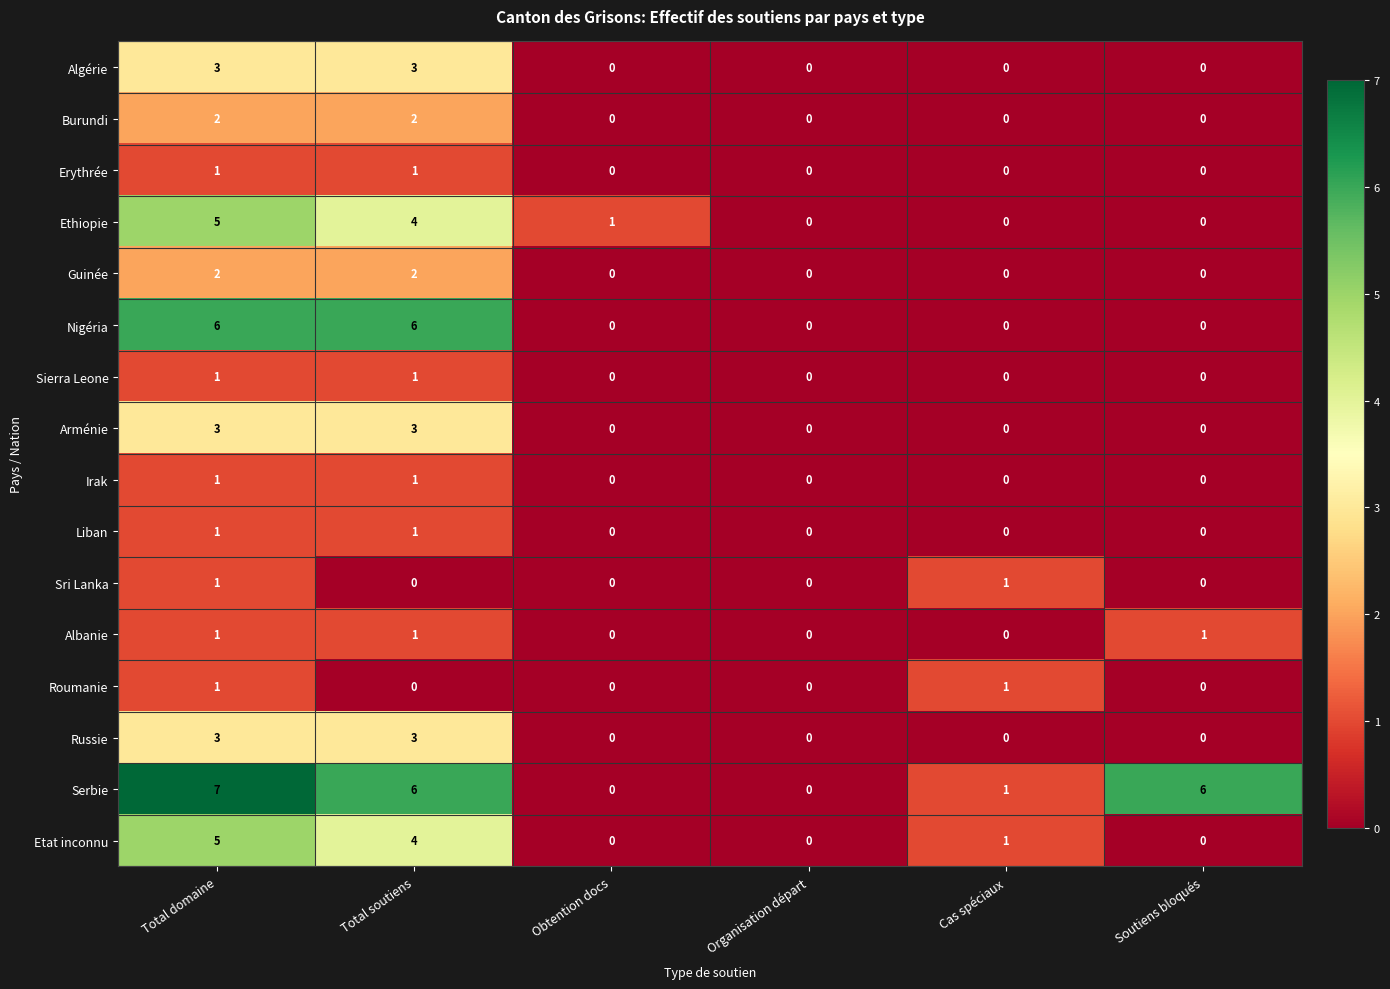

How many Nigéria values are between 0 and 6?

6